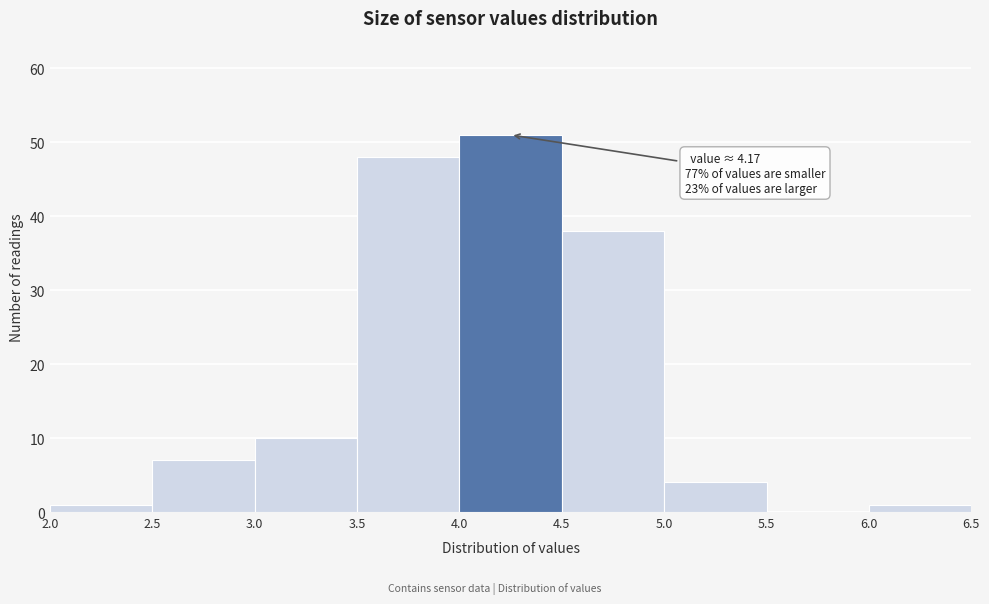

Over which range of the x-axis is the bar tallest?

4.0 to 4.5